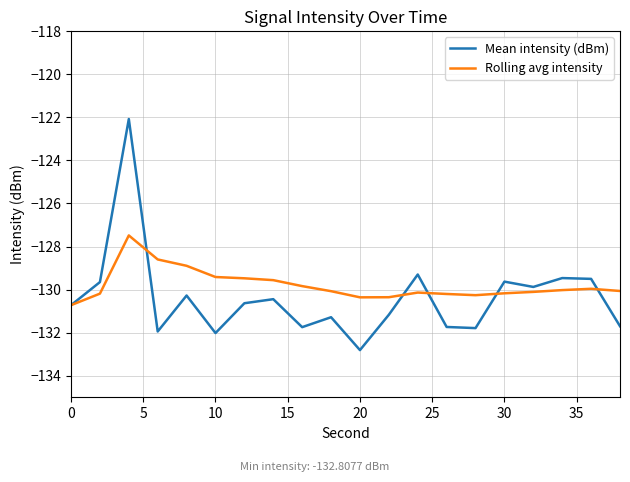

Which series has the largest range (max minus min)?

Mean intensity (dBm)